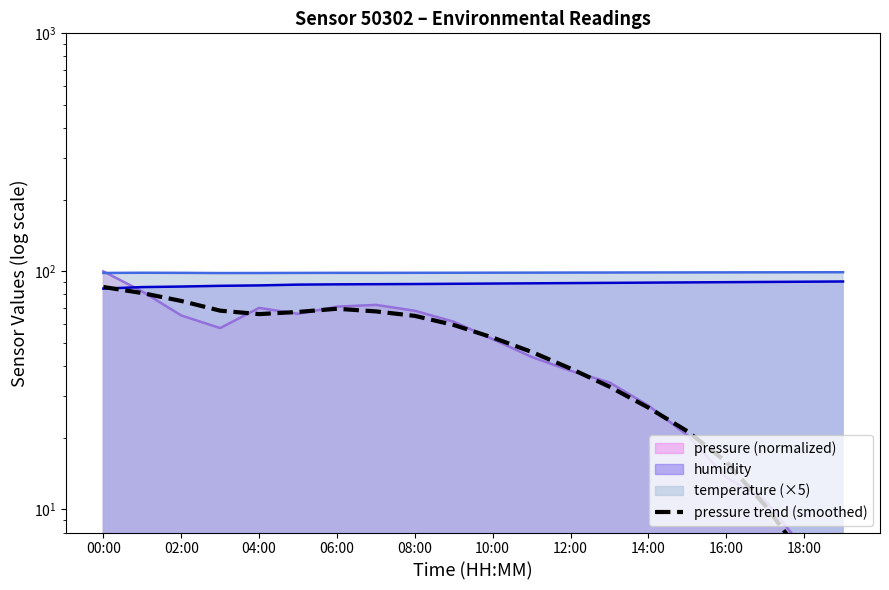

What is the value of the 17th point from the left?

15.8